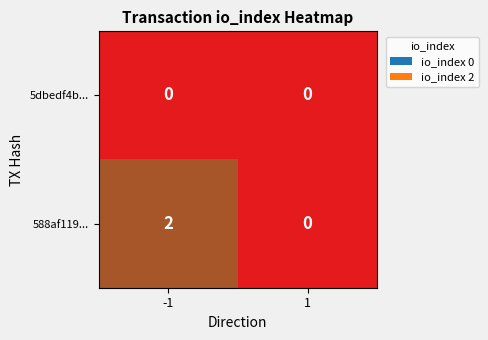

Which series has the widest spread of values?

588af119...